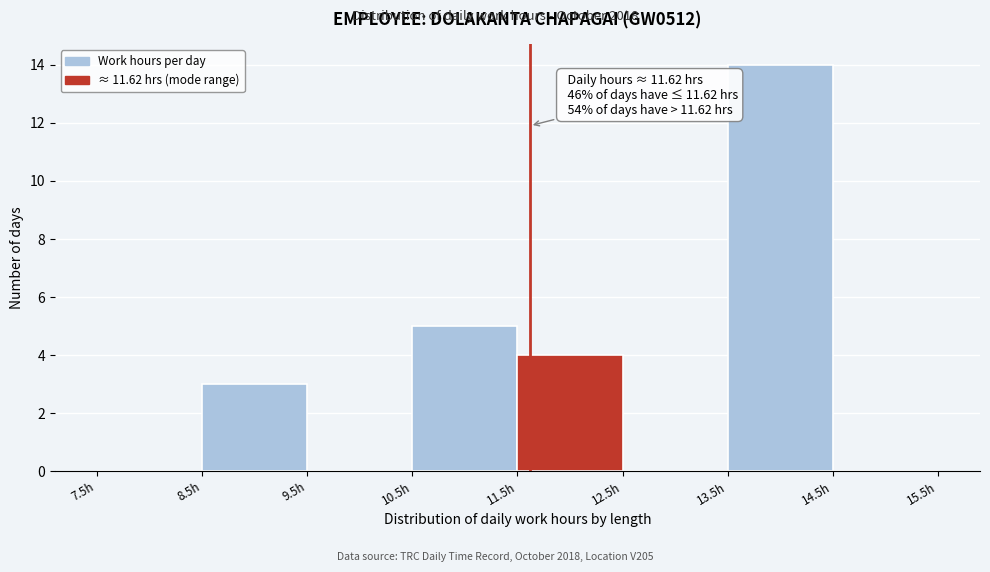

Over which range of the x-axis is the bar tallest?

13.5 to 14.5